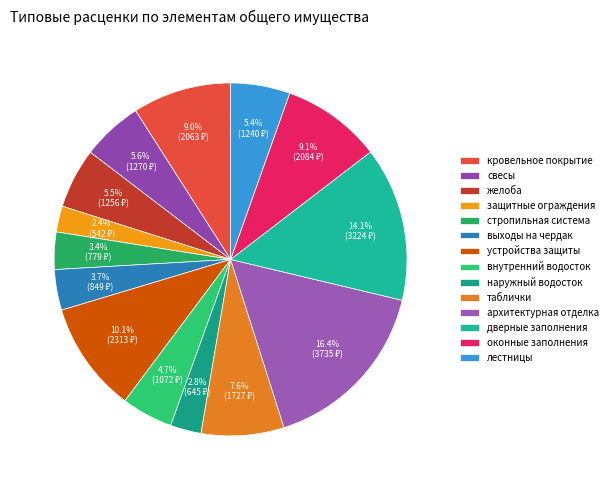

What percentage is the стропильная система slice, to the nearest percent?

3%